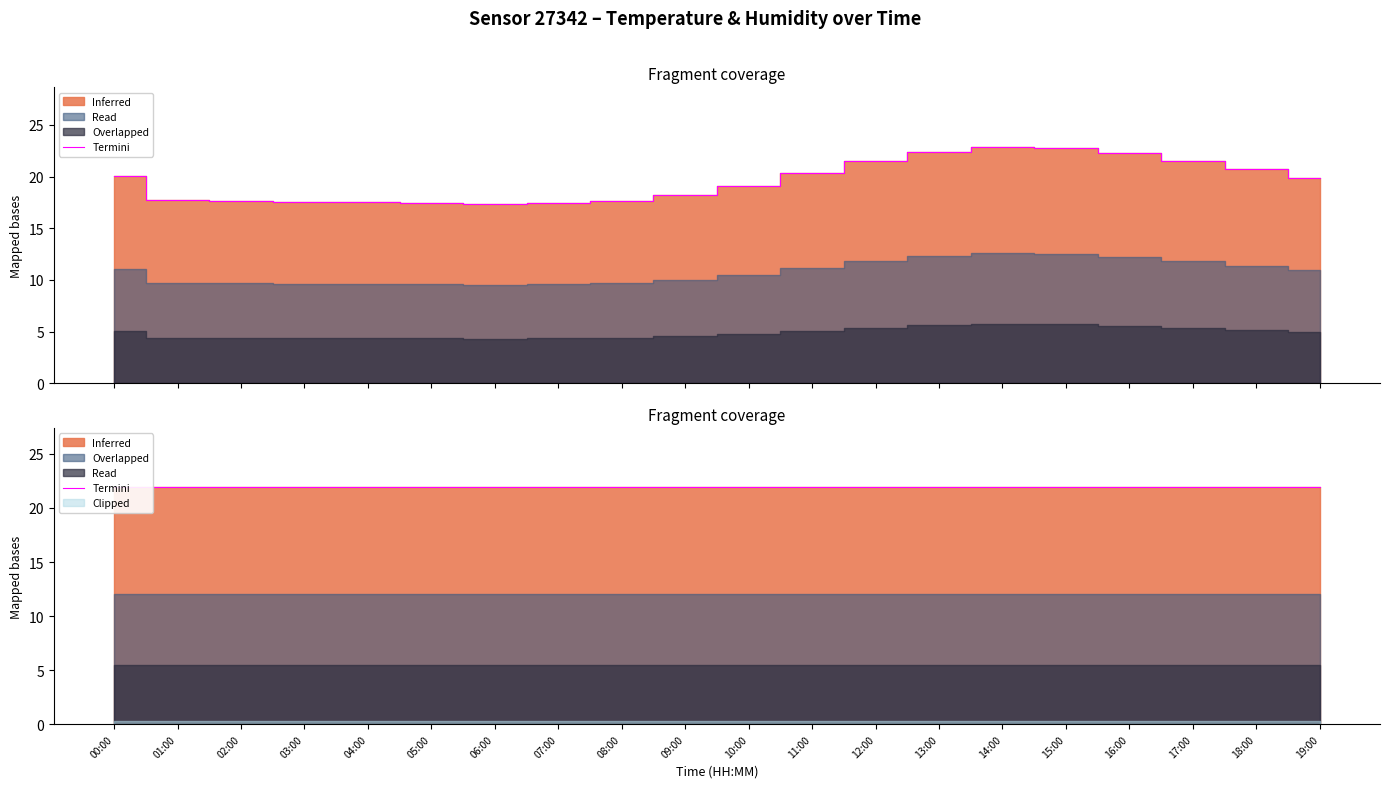

What is the label of the 7th point from the left?

06:00